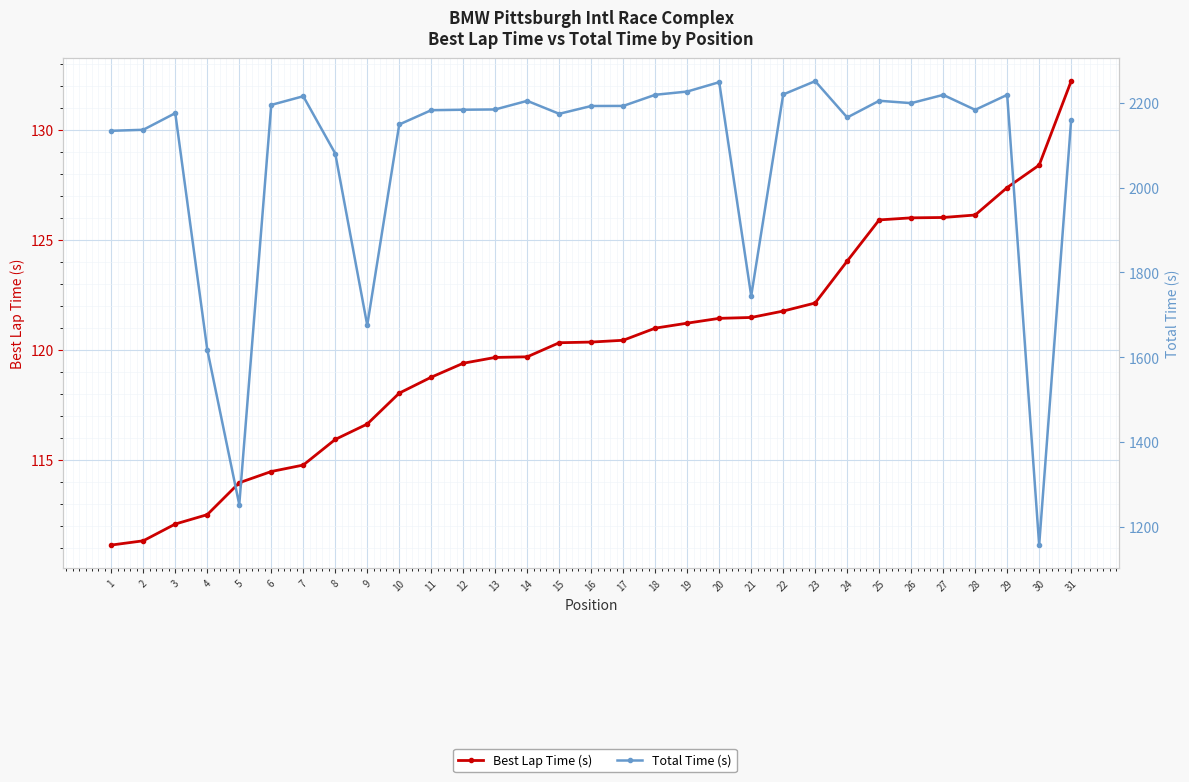

What are all the series names shown in the legend?

Best Lap Time (s), Total Time (s)